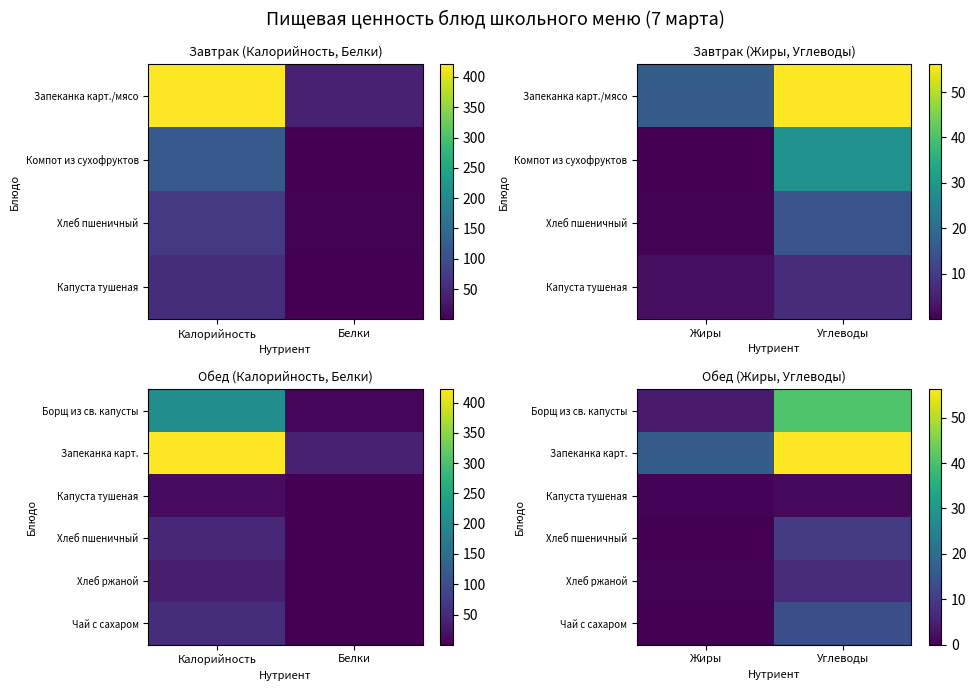

Rank the series by their maximum value, from lowest to highest.

Капуста тушеная, Хлеб ржаной, Хлеб пшеничный, Чай с сахаром, Борщ из св. капусты, Запеканка карт.